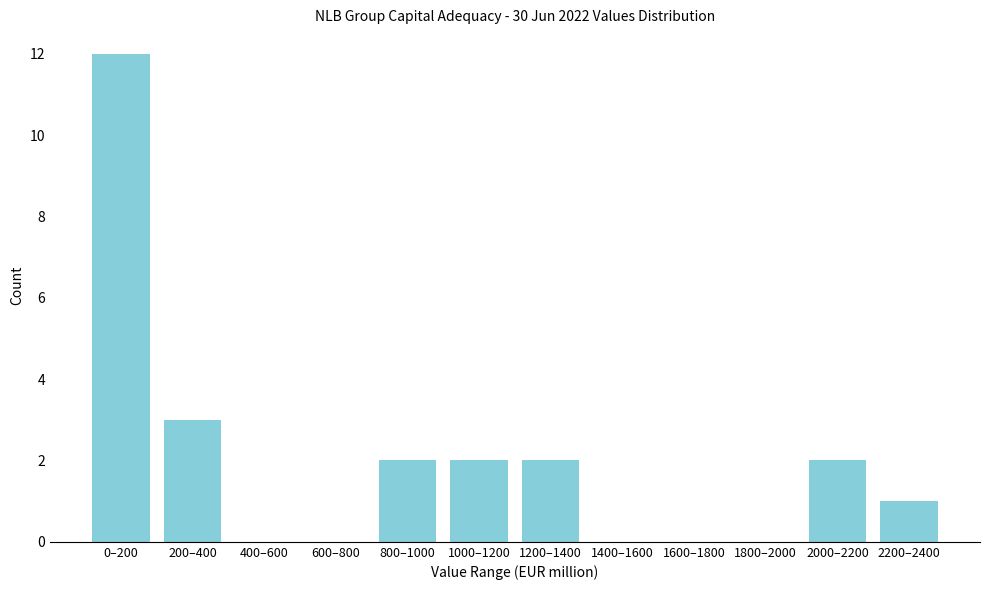

Reading left to right, extract all data points from this chart.

0–200=12	200–400=3	400–600=0	600–800=0	800–1000=2	1000–1200=2	1200–1400=2	1400–1600=0	1600–1800=0	1800–2000=0	2000–2200=2	2200–2400=1